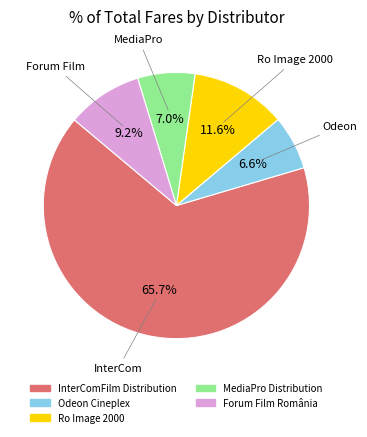

What is the total percentage of Ro Image 2000 and Forum Film România?

20.8%